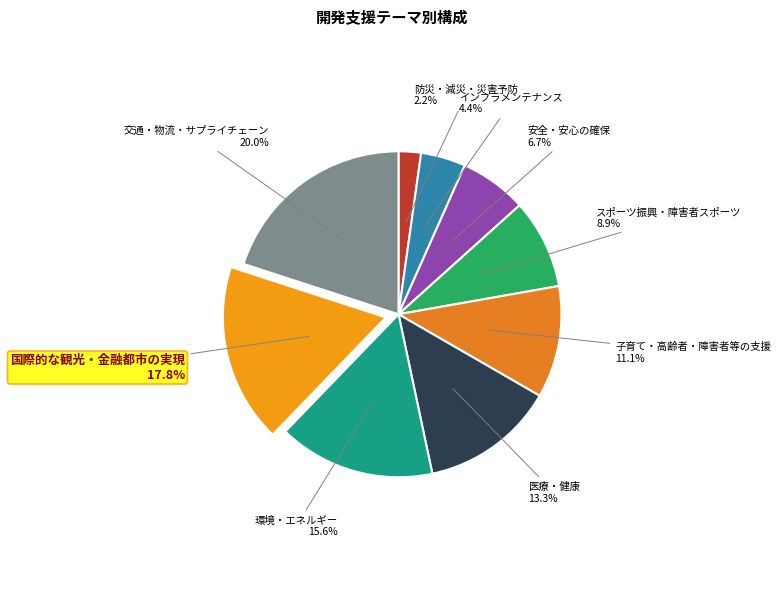

Count the number of slices in the pie.

9